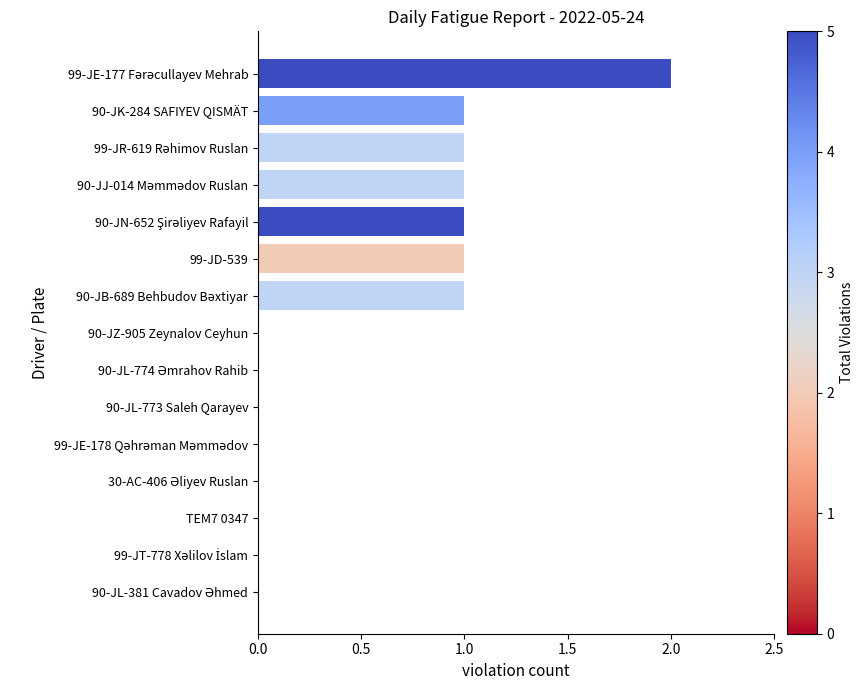

The value at 90-JZ-905 Zeynalov Ceyhun is 1. True or false?

False